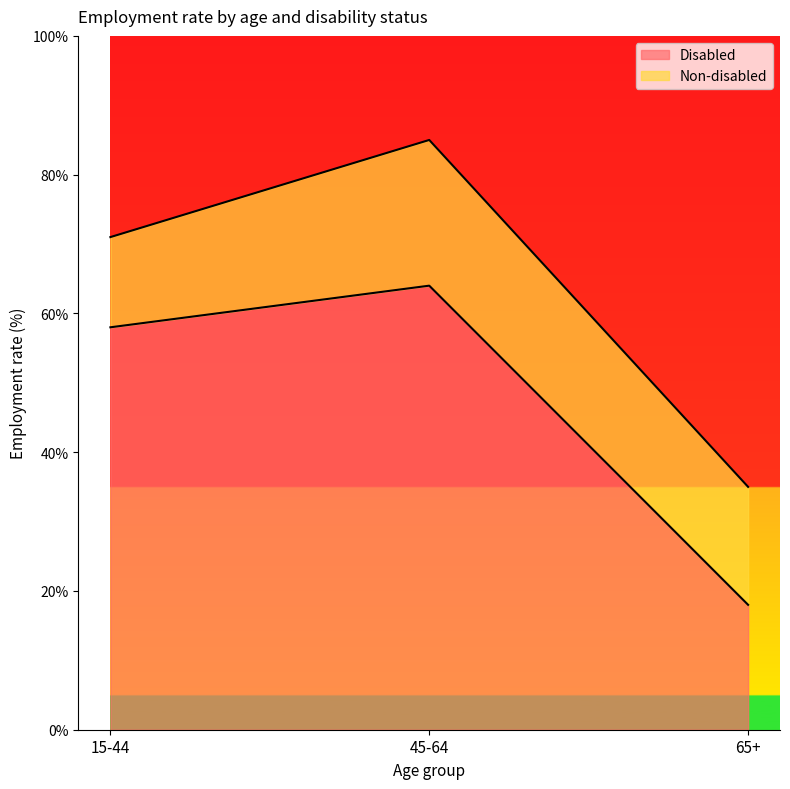

What is the value of the Disabled point at the 3rd from the left?

18